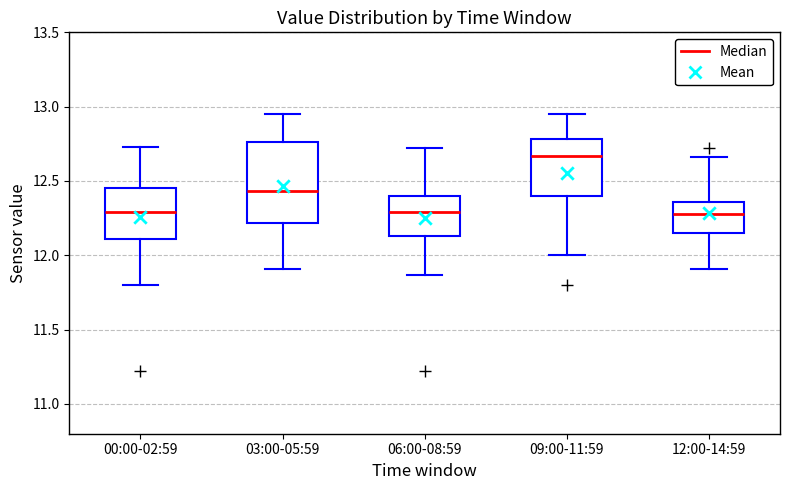

Reading left to right, transcribe this box plot: for each box, give where its median line is, the range the box spans, and where its two whiskers end, as read against the y-axis. The values are not printed on the chart, so give them approximately, as read against the axis.

00:00-02:59: median 12.30, box 12.10 to 12.45, whiskers 11.80 to 12.75
03:00-05:59: median 12.45, box 12.20 to 12.75, whiskers 11.90 to 12.95
06:00-08:59: median 12.30, box 12.15 to 12.40, whiskers 11.85 to 12.70
09:00-11:59: median 12.65, box 12.40 to 12.80, whiskers 12.00 to 12.95
12:00-14:59: median 12.30, box 12.15 to 12.35, whiskers 11.90 to 12.65